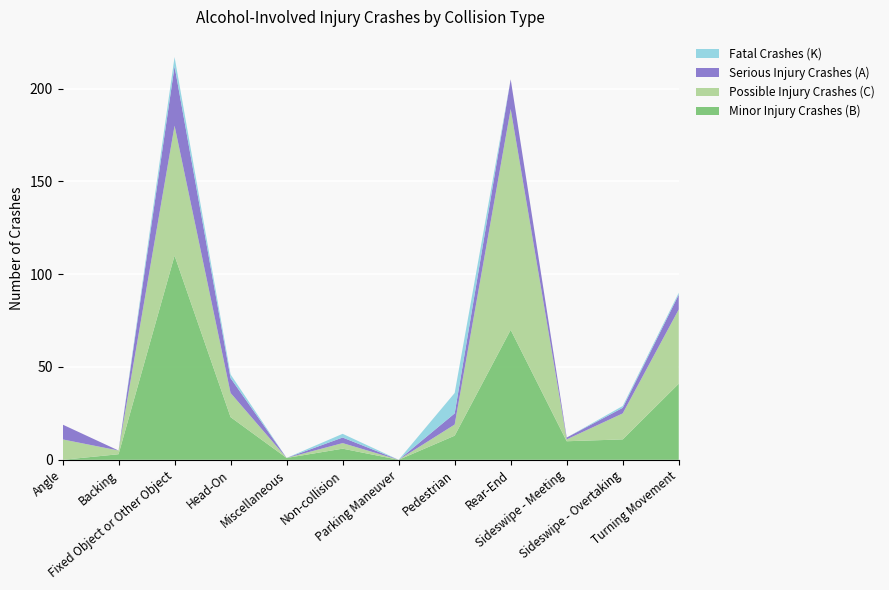

Reading right to left, what are all the values shown in this chart?

Minor Injury Crashes (B): 41	11	10	70	13	0	6	1	23	110	3	0
Possible Injury Crashes (C): 40	14	1	119	6	0	3	0	13	70	2	11
Serious Injury Crashes (A): 8	3	1	16	6	0	3	0	8	32	0	8
Fatal Crashes (K): 1	1	0	0	11	0	2	0	2	5	0	0